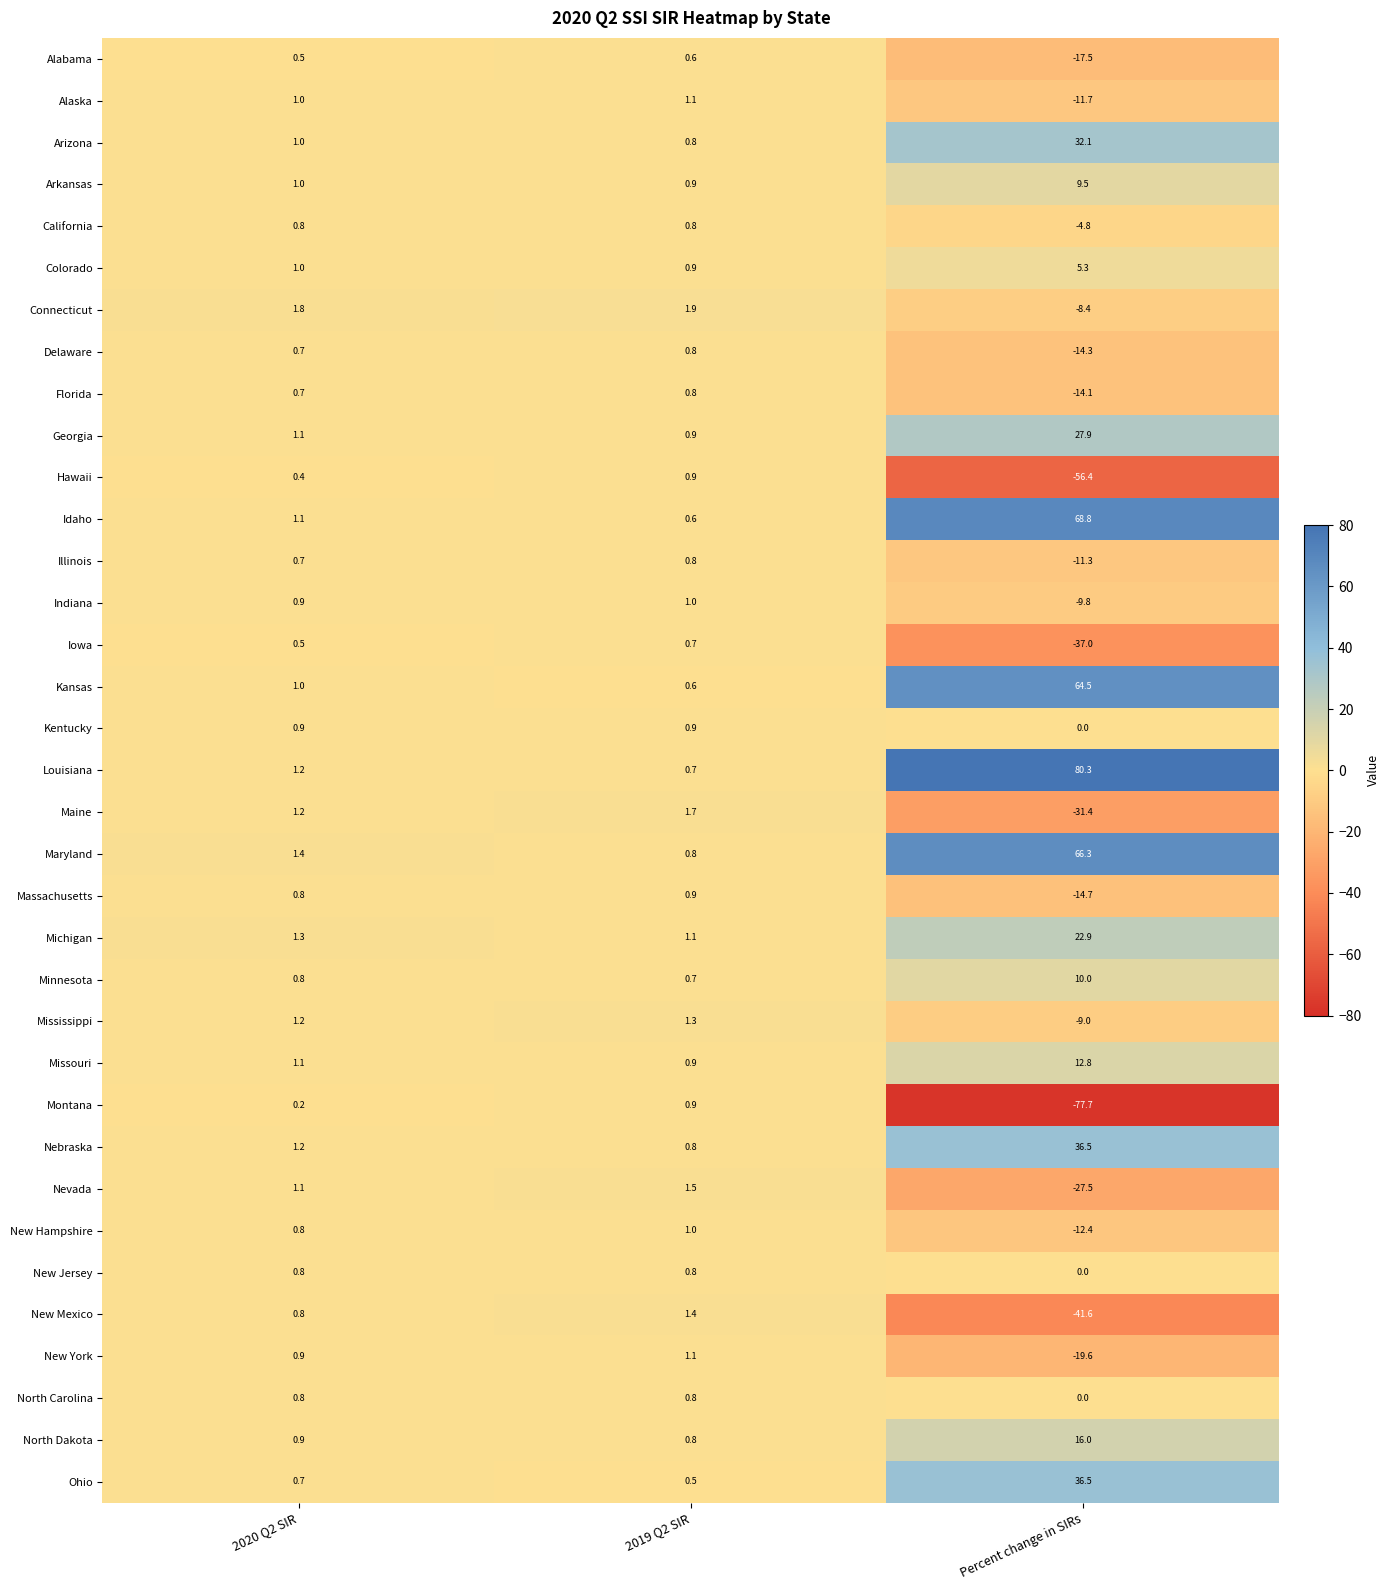

Which series has the widest spread of values?

Louisiana